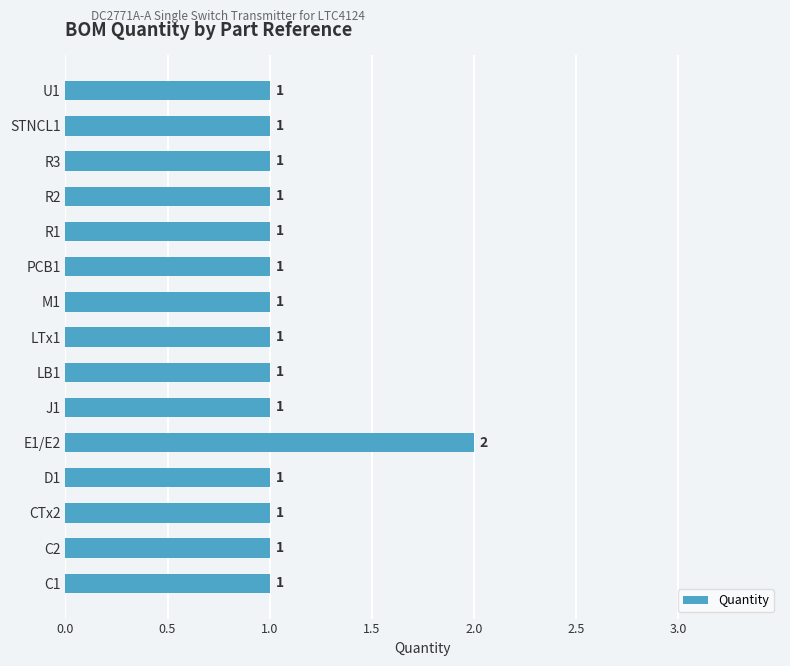

What is the difference between the maximum and second lowest values?

1